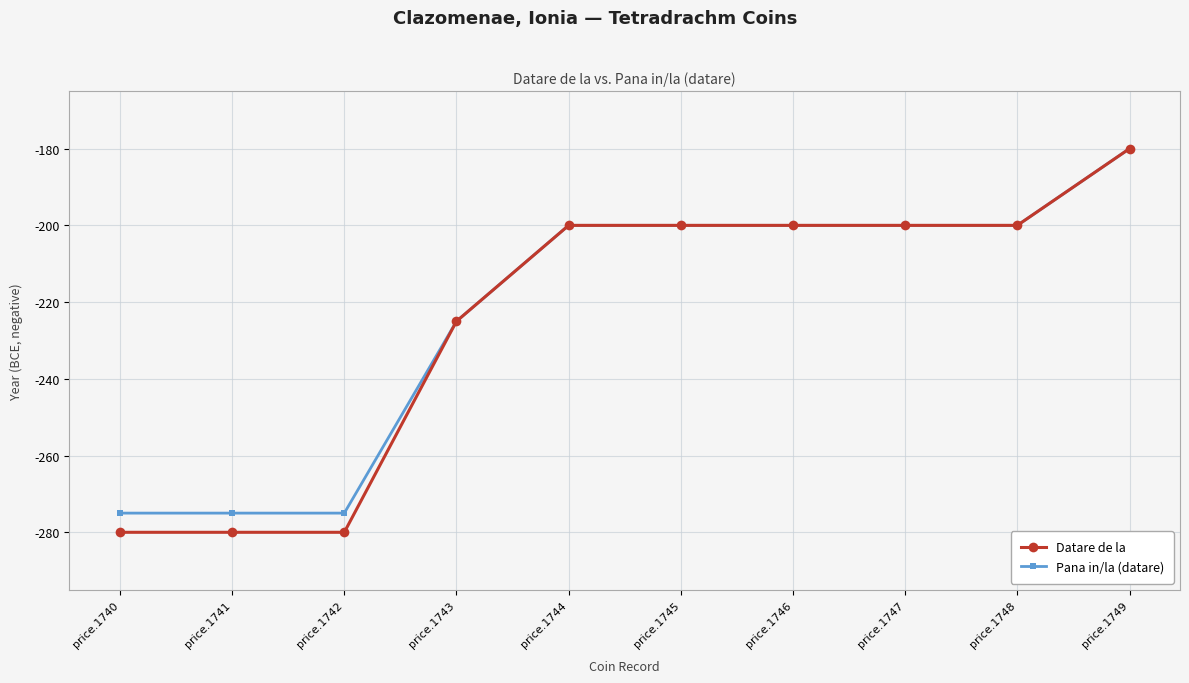

Reading left to right, list all the values displayed in this chart.

Datare de la: price.1740=-280	price.1741=-280	price.1742=-280	price.1743=-225	price.1744=-200	price.1745=-200	price.1746=-200	price.1747=-200	price.1748=-200	price.1749=-180
Pana in/la (datare): price.1740=-275	price.1741=-275	price.1742=-275	price.1743=-225	price.1744=-200	price.1745=-200	price.1746=-200	price.1747=-200	price.1748=-200	price.1749=-180